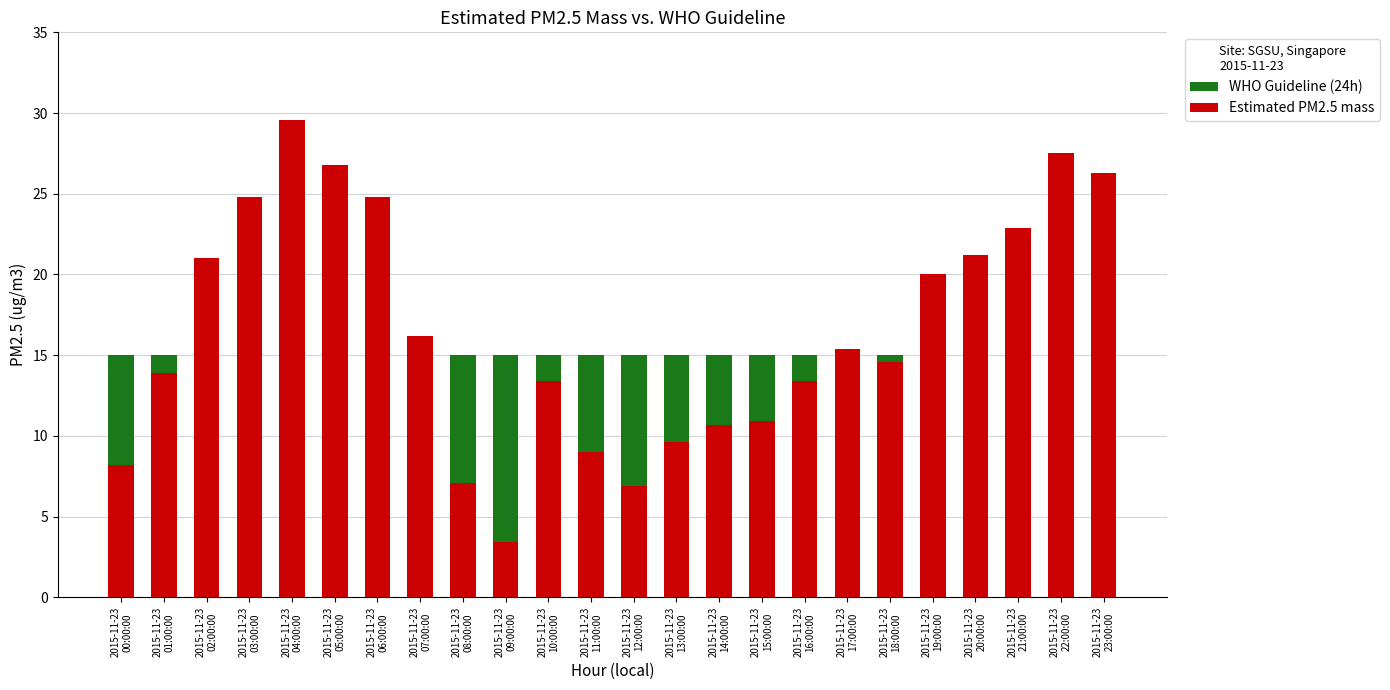

What is the sum of all WHO Guideline (24h) values?

360.0